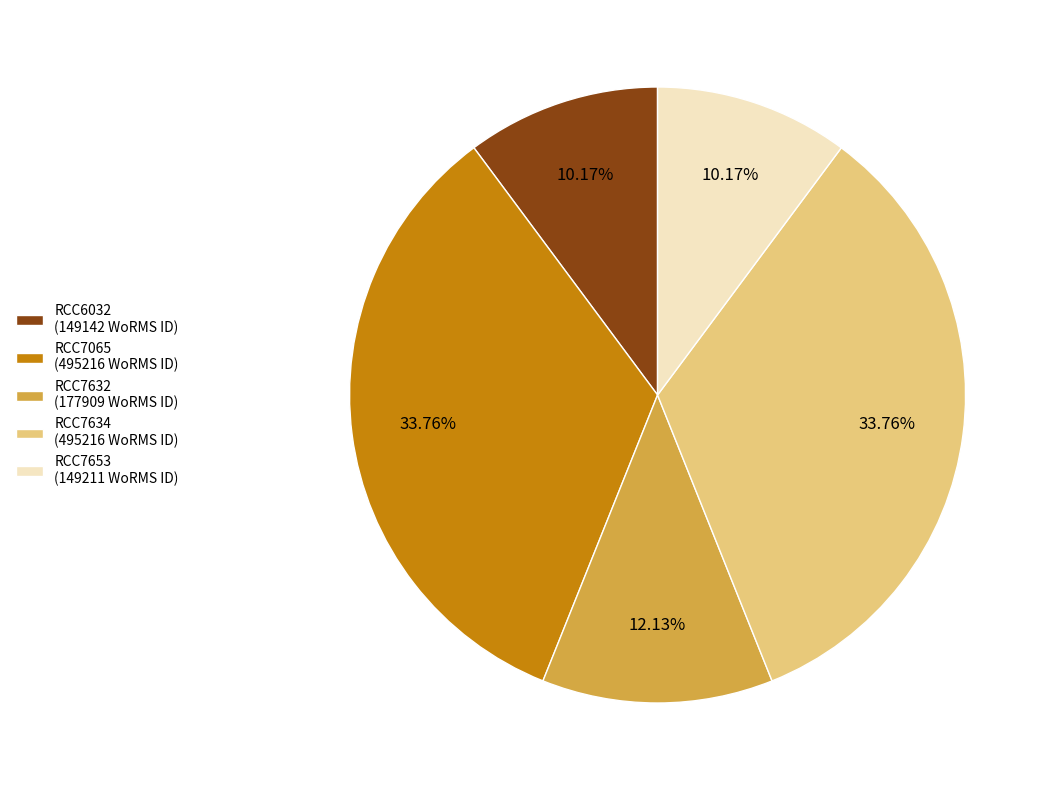

Is there a majority slice in this chart?

No